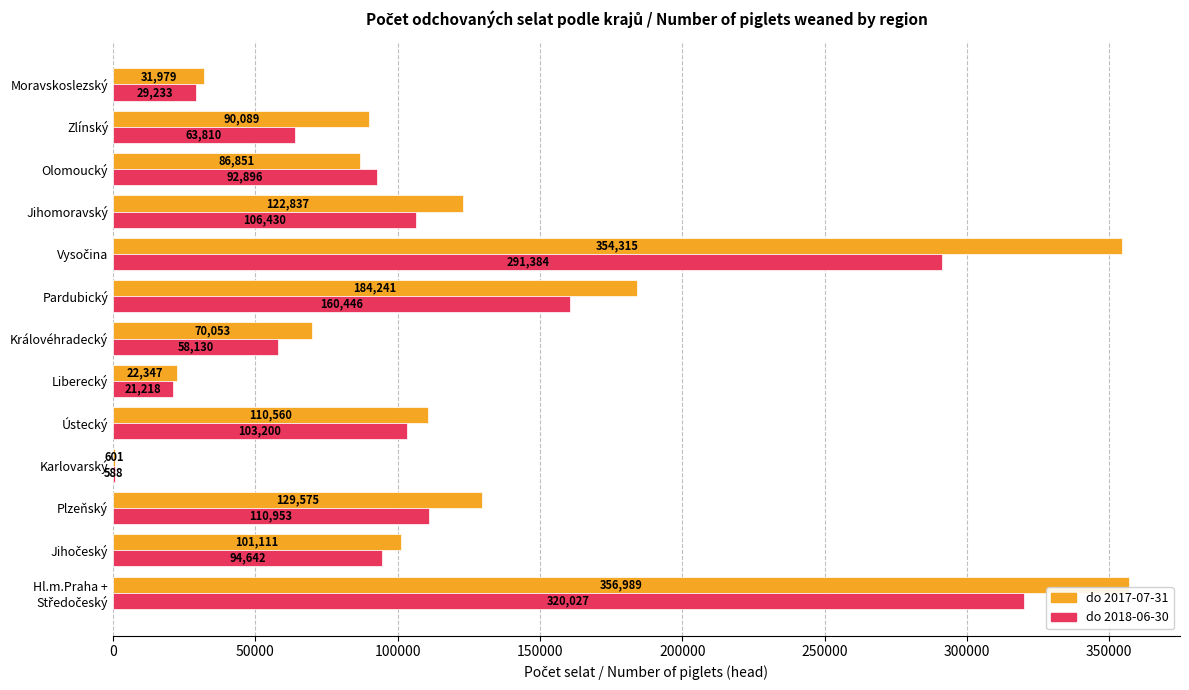

What is the total value across all series at Ústecký?

213760